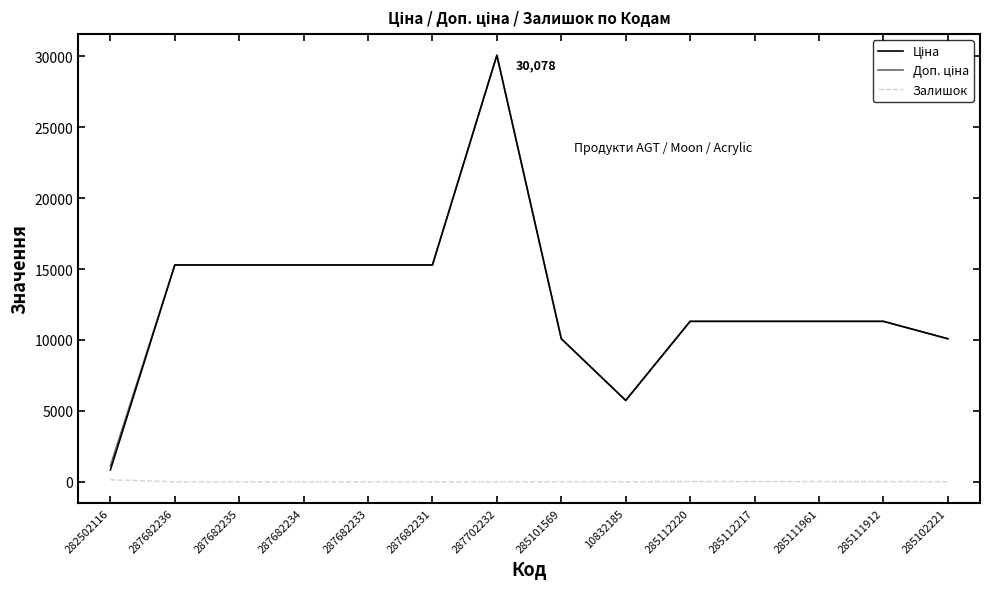

At which category is the sum across all series the highest?

287702232